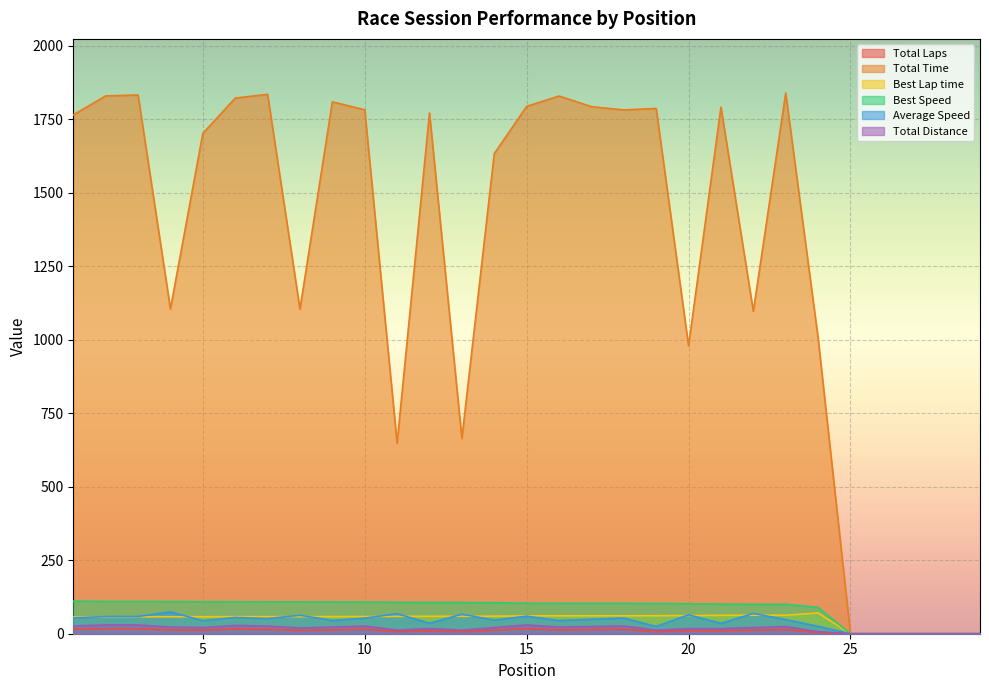

What is the maximum value for Total Time?

1839.1